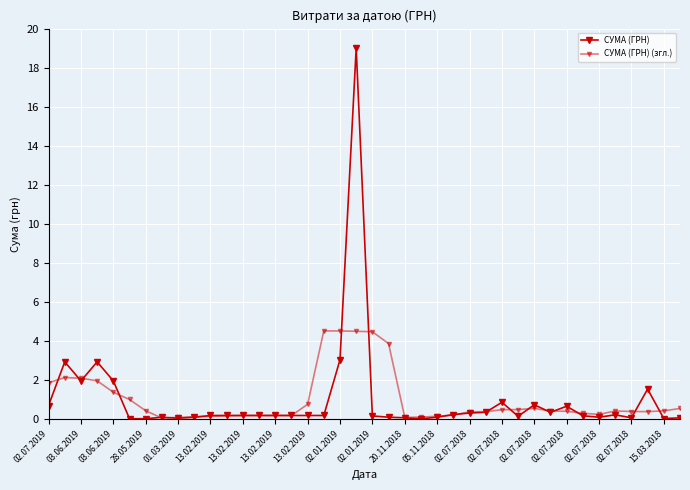

How many data points does each series have?

40